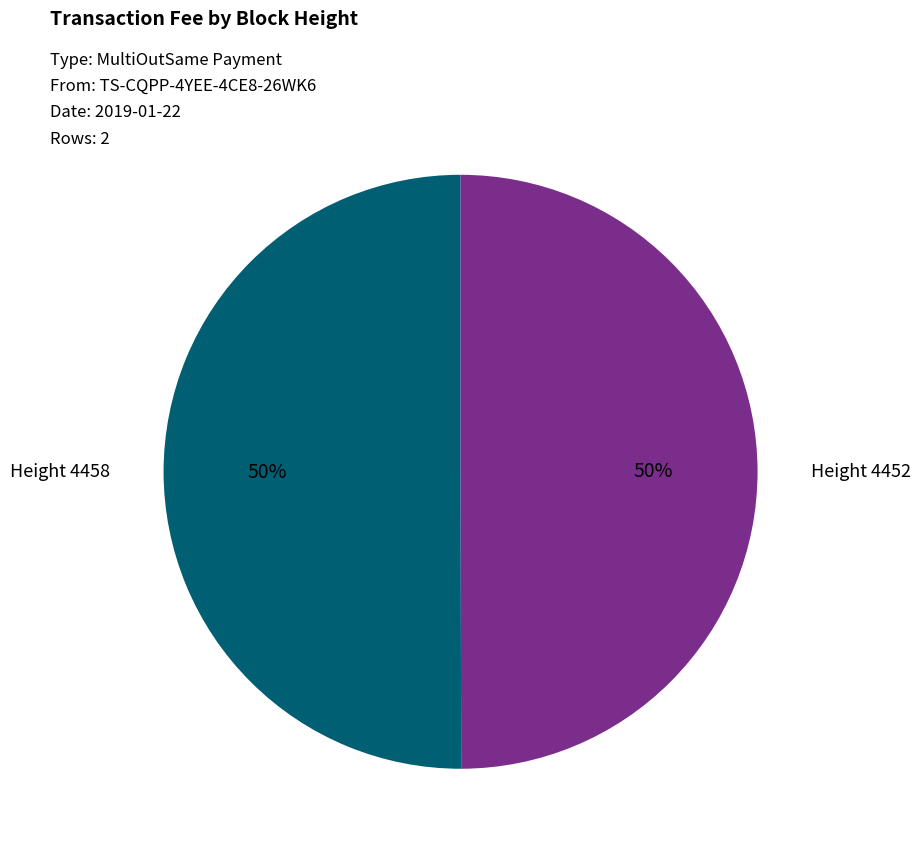

Approximately how many times larger is the value at Height 4452 compared to Height 4458?

1.0